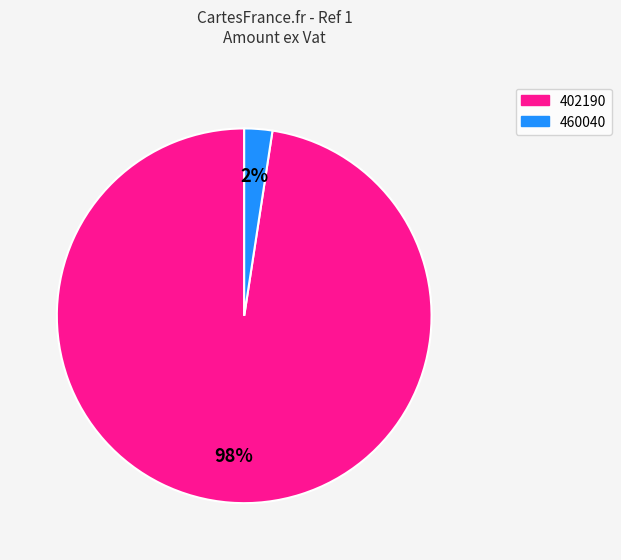

To the nearest percent, what is the average slice percentage?

50%